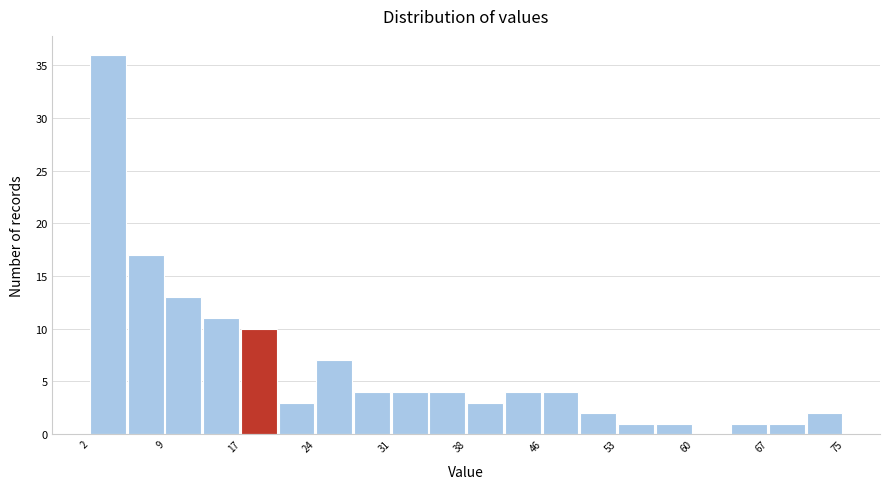

Read against the x-axis, roughly where is the centre of the tallest bar?

4